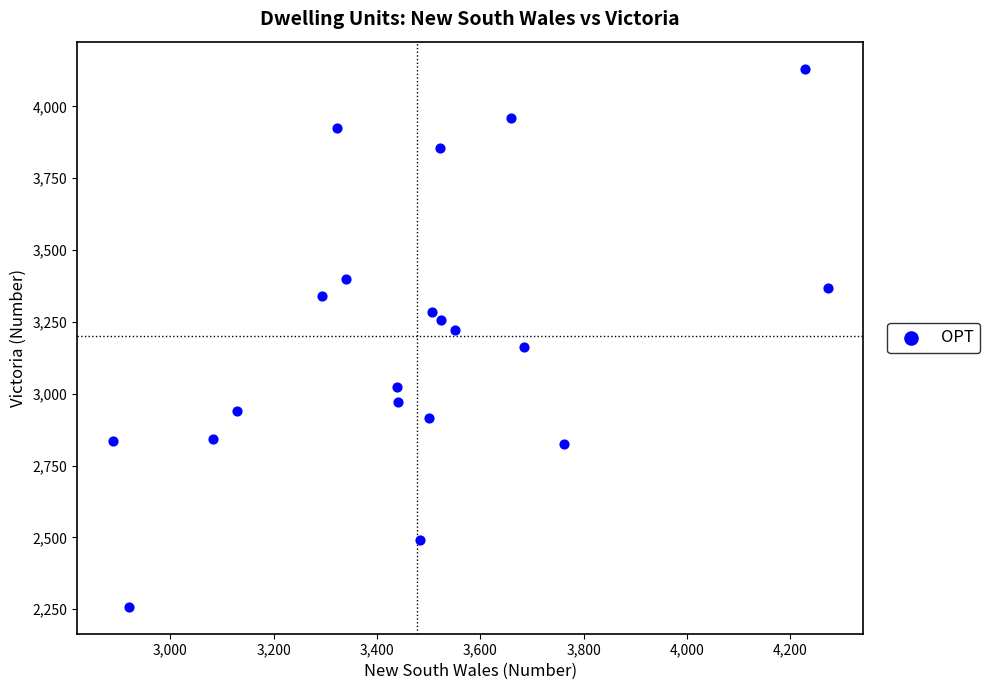

What is the range of Y values (max minus min)?

1874